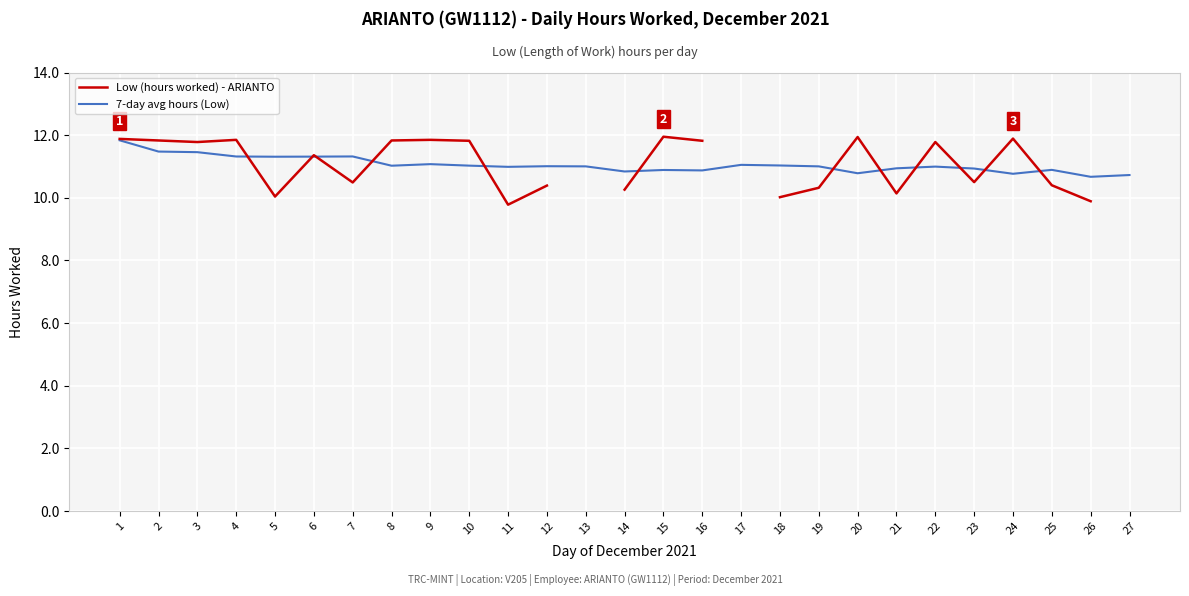

How many lines are shown in the chart?

2